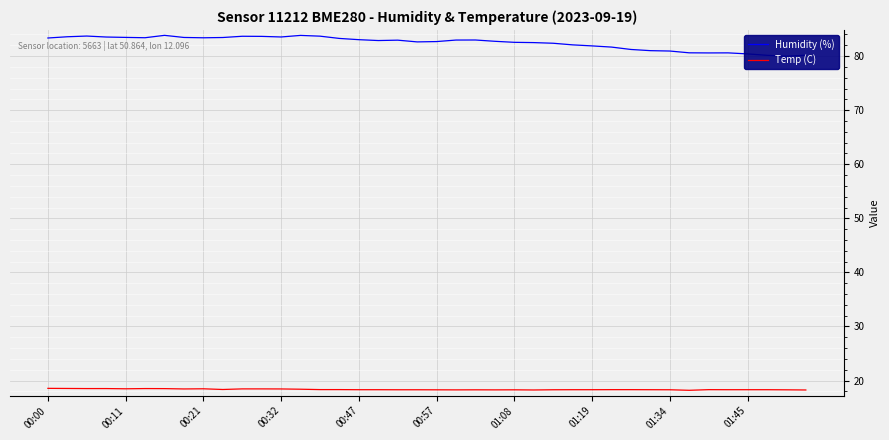

How many interior local valleys does the Temp (C) series have?

7